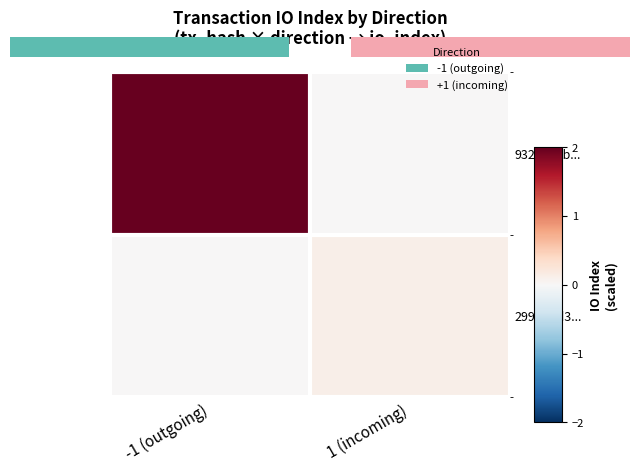

Which label corresponds to the smallest value in the chart?

1 (incoming)